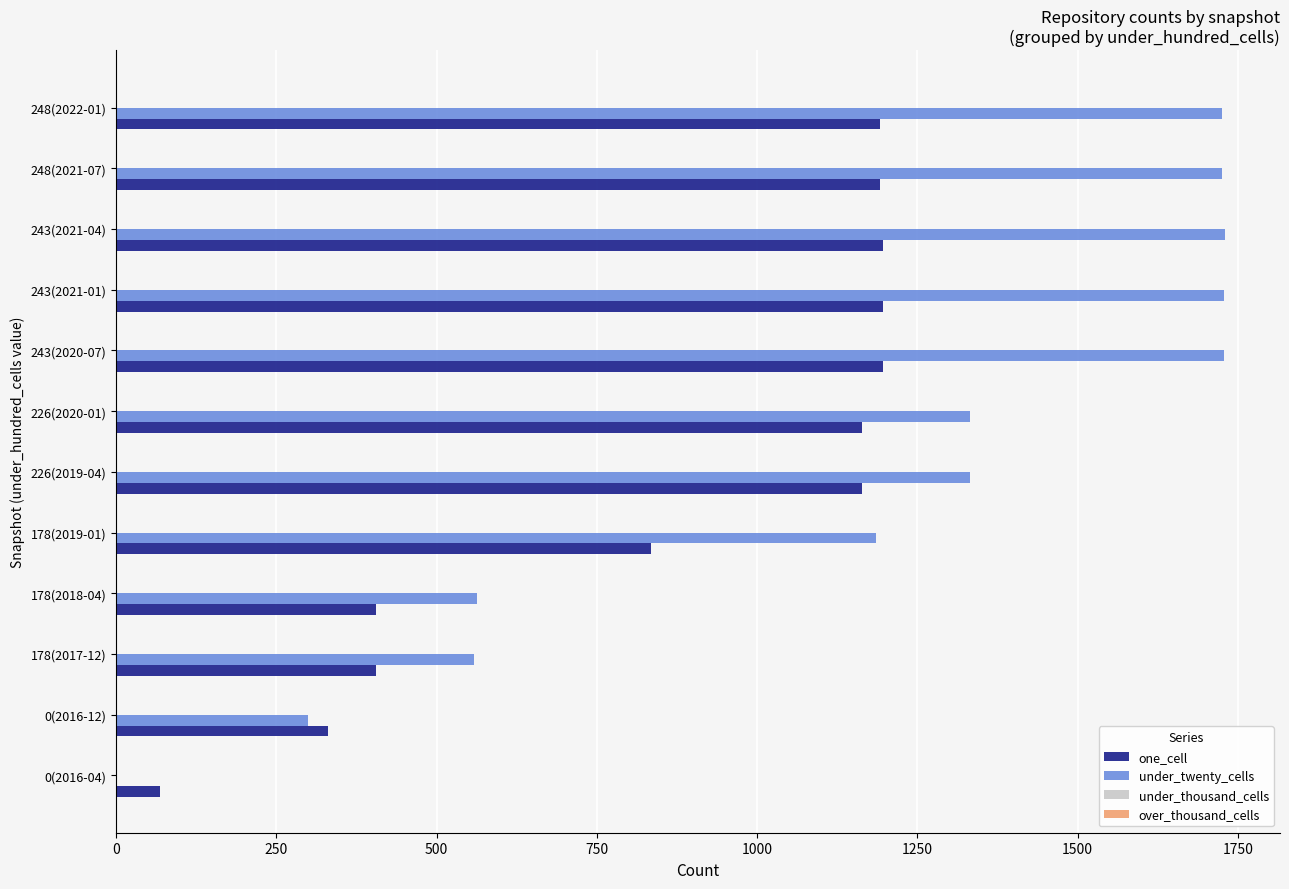

Count the number of data series in this chart.

2